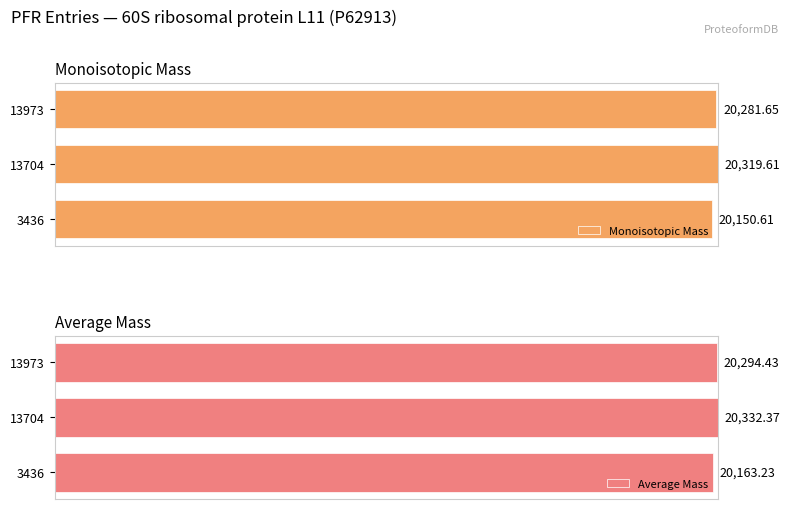

Which series has the largest range (max minus min)?

Average Mass